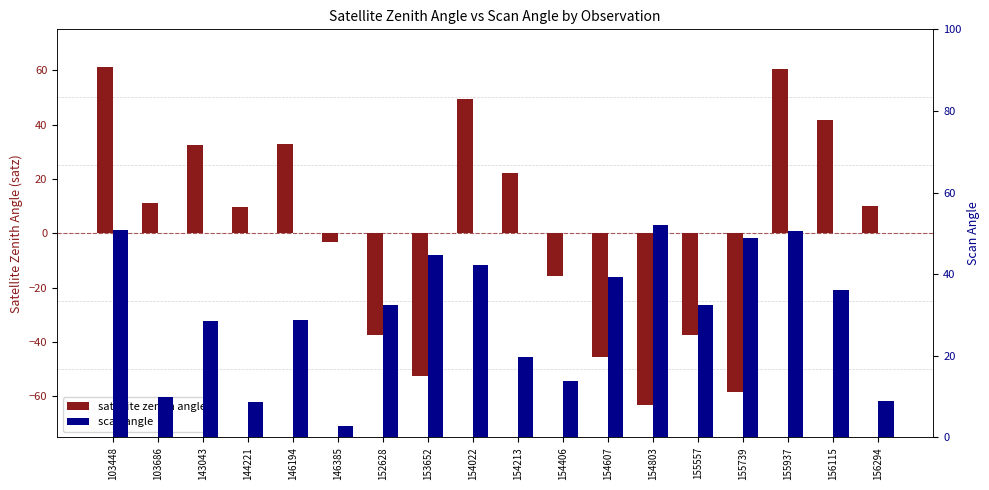

Between 146194 and 154022, which is larger?

154022